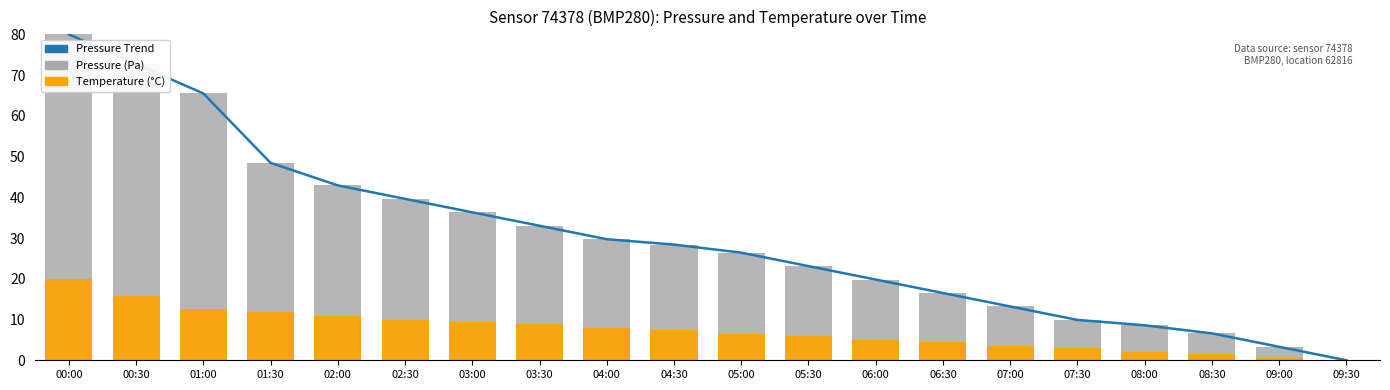

At 06:00, list the series in order from largest to smallest.

Pressure Trend, Pressure (Pa), Temperature (°C)